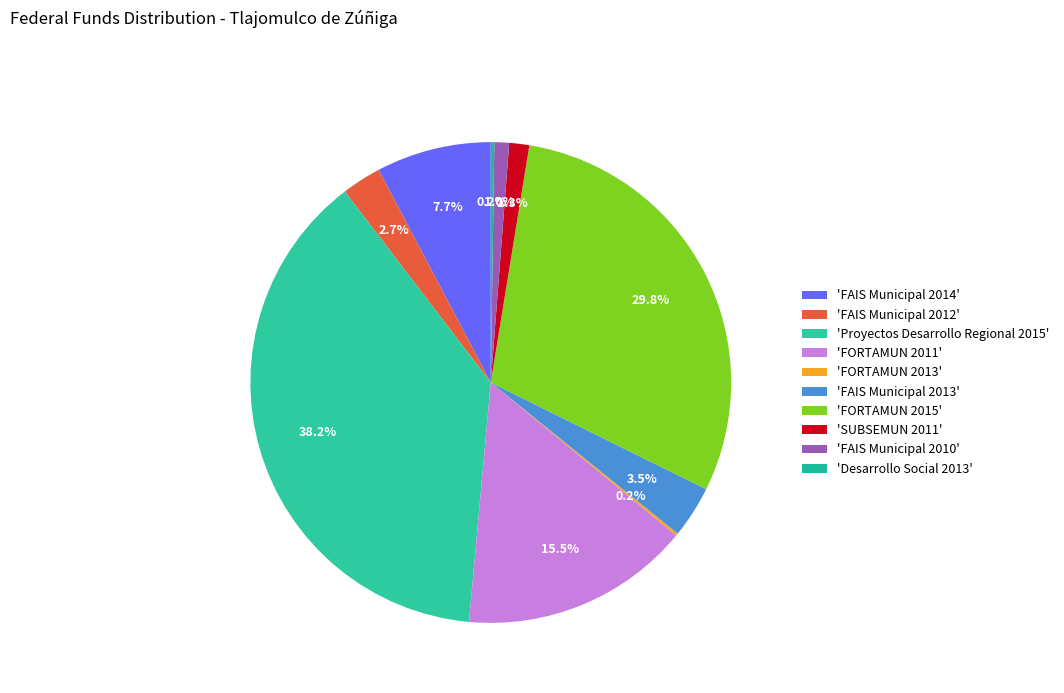

To the nearest percent, what is the difference between the largest and smallest slice percentages?

38%